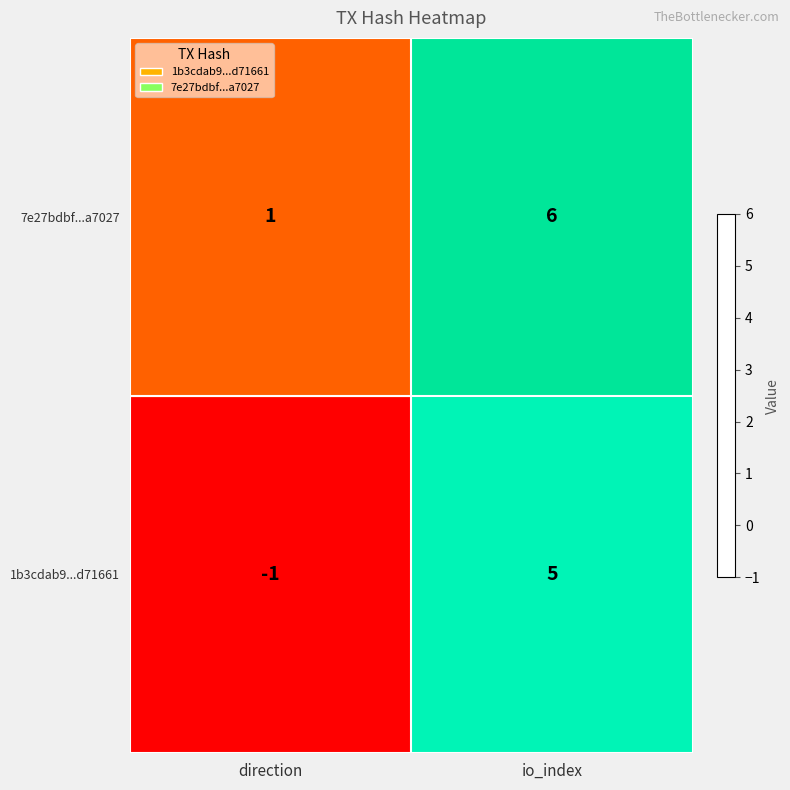

What is the maximum value shown in the chart?

6